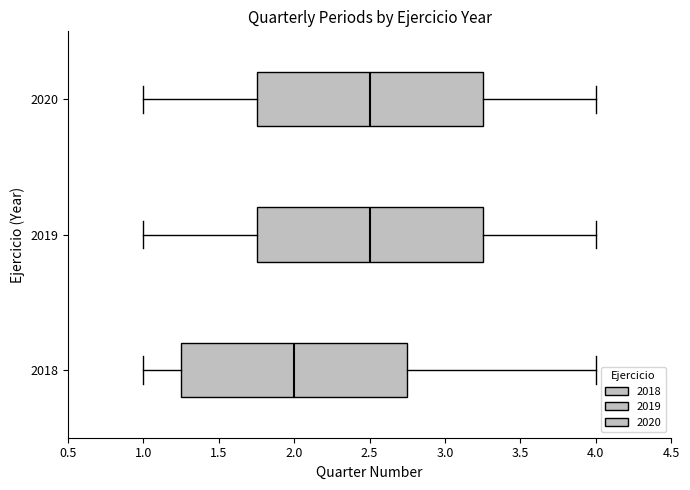

Where is the left edge of the box at y = 2020 on the x-axis? The values are not printed on the chart, so give them approximately, as read against the axis.

1.75